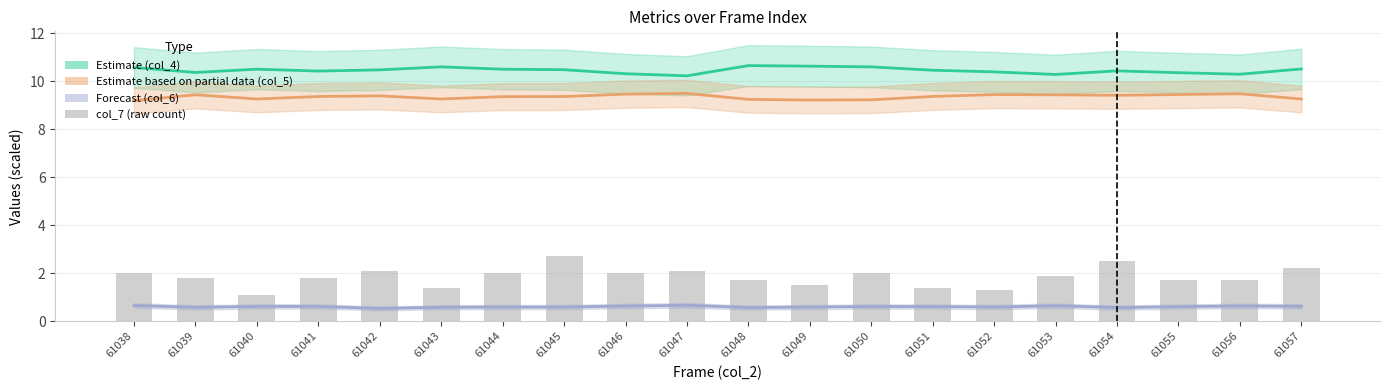

Is it true that col_7 (raw count) equals 2.7 at 61045?

True